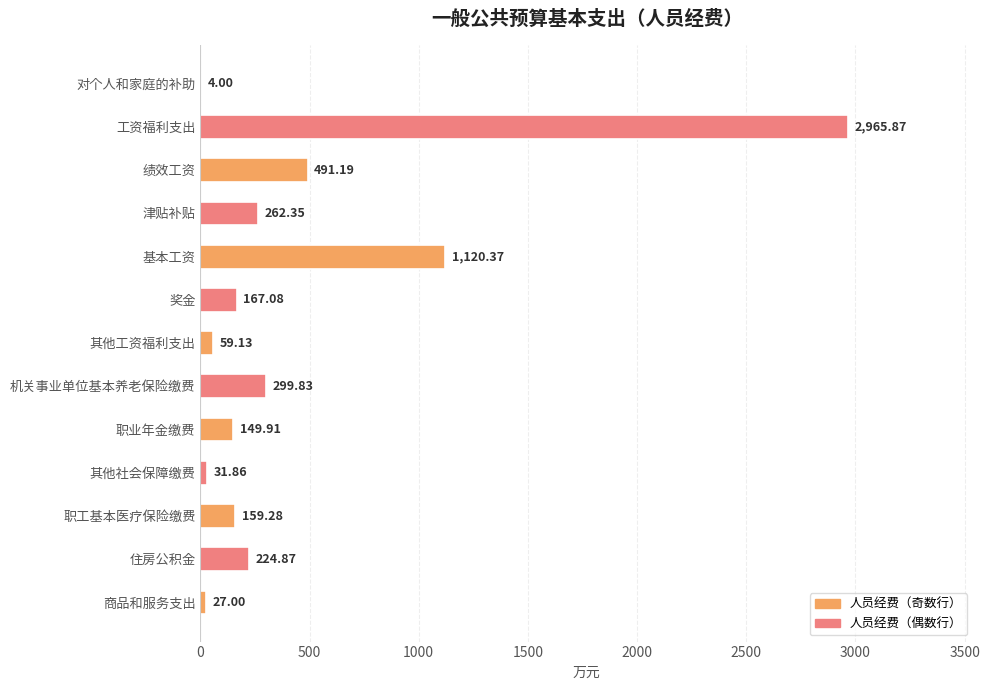

What is the greatest value displayed?

2965.9